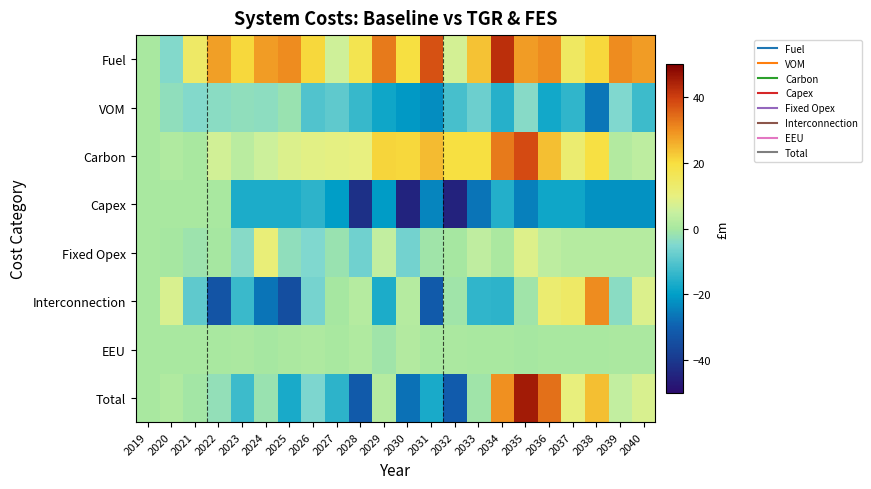

At which category is the sum across all series the highest?

2035